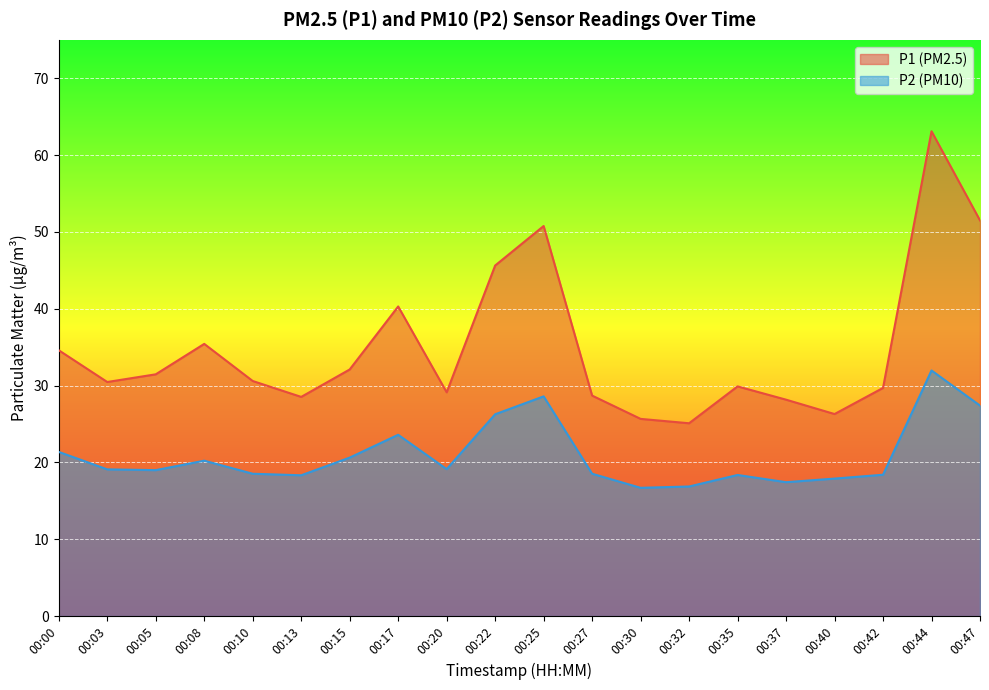

Where is P1 nearest to the value 44?

00:22